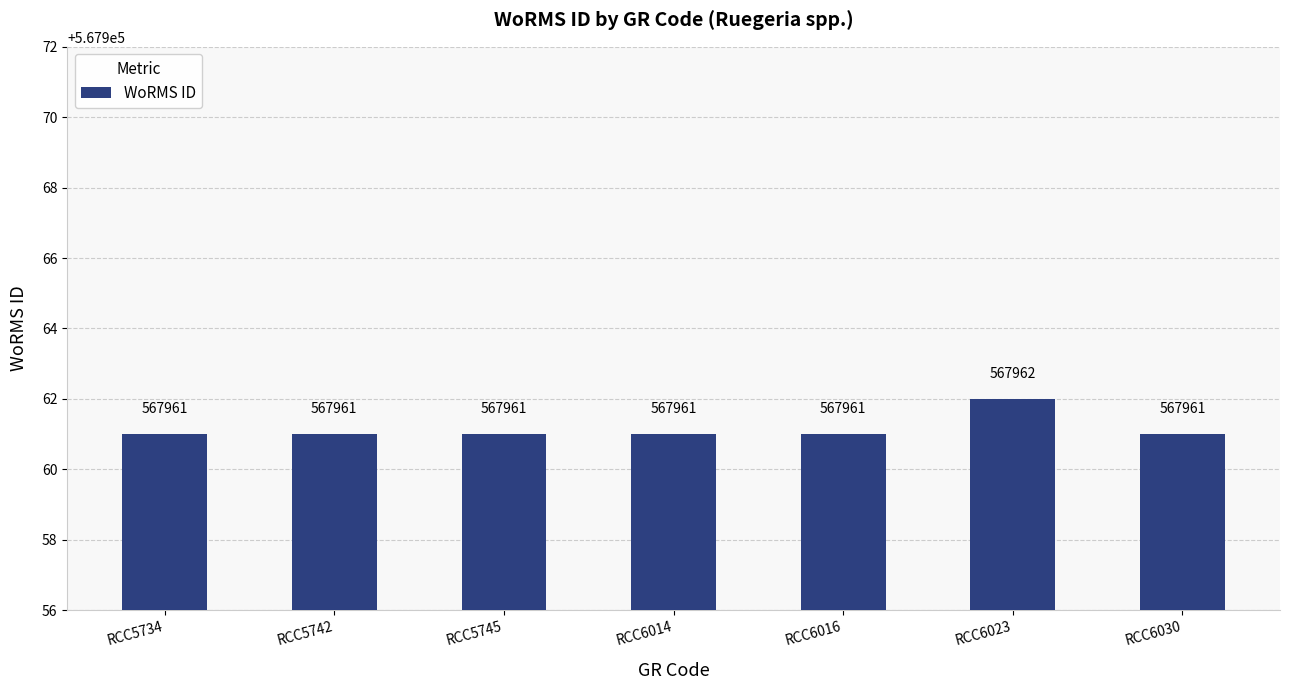

True or false: the data shows 567961 at RCC5745.

True